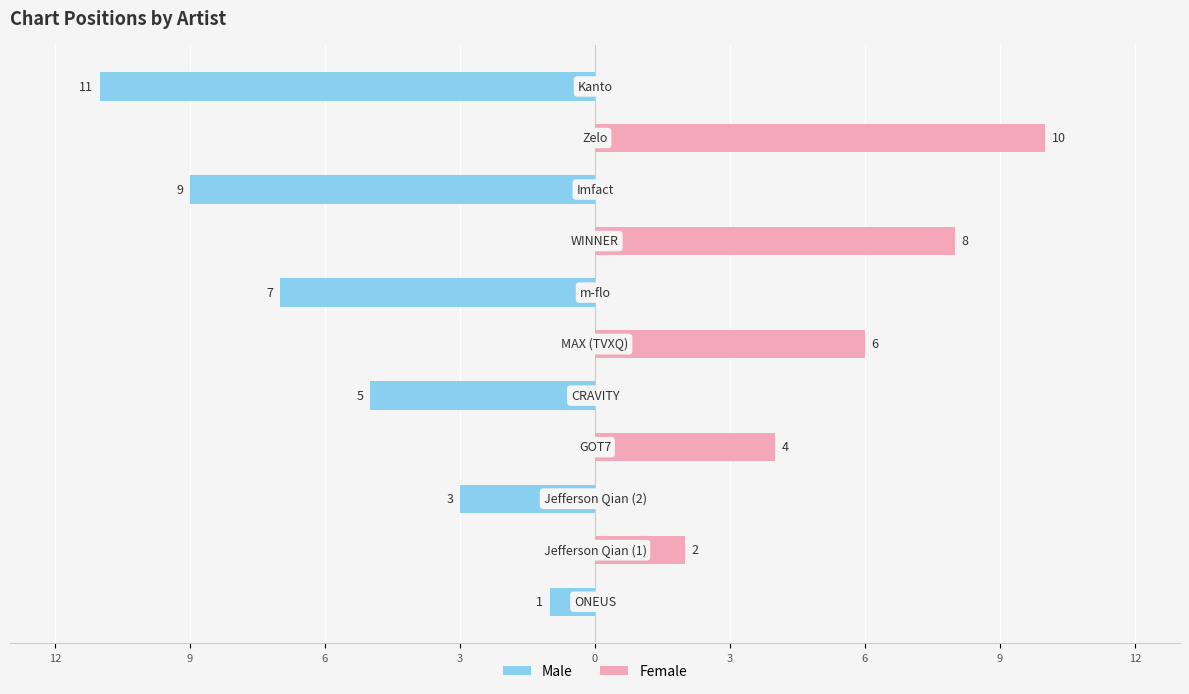

What is the average value of the Female series?

3